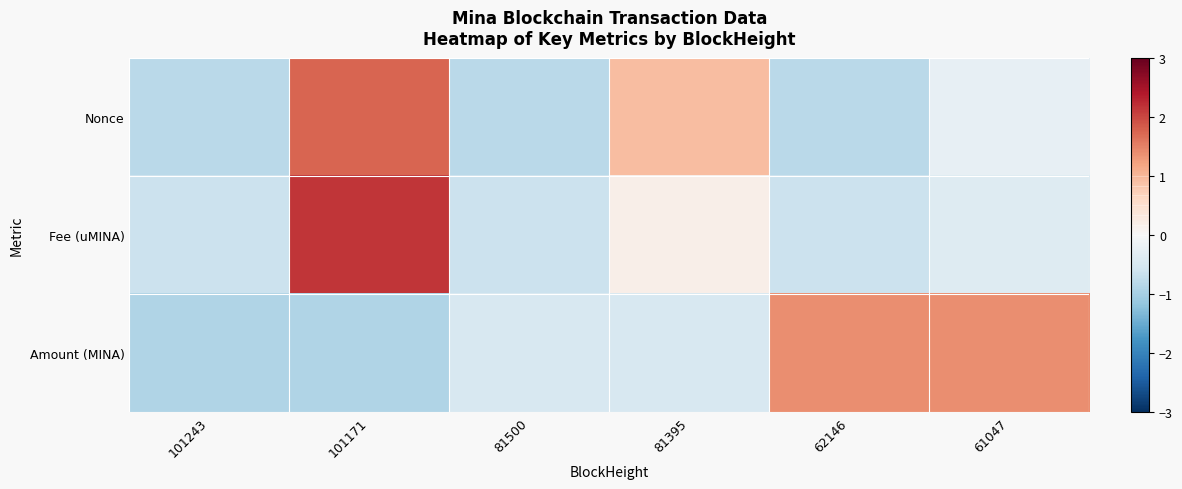

Which series changed the most between 101243 and 61047?

Amount (MINA)